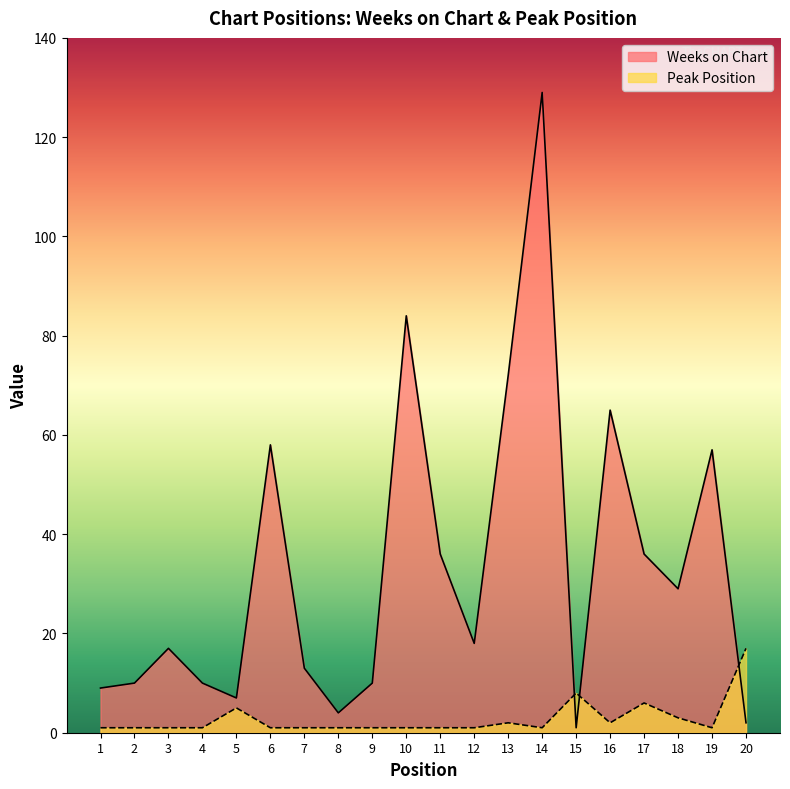

Reading right to left, list all the values displayed in this chart.

Weeks on Chart: 2	57	29	36	65	1	129	72	18	36	84	10	4	13	58	7	10	17	10	9
Peak Position: 17	1	3	6	2	8	1	2	1	1	1	1	1	1	1	5	1	1	1	1